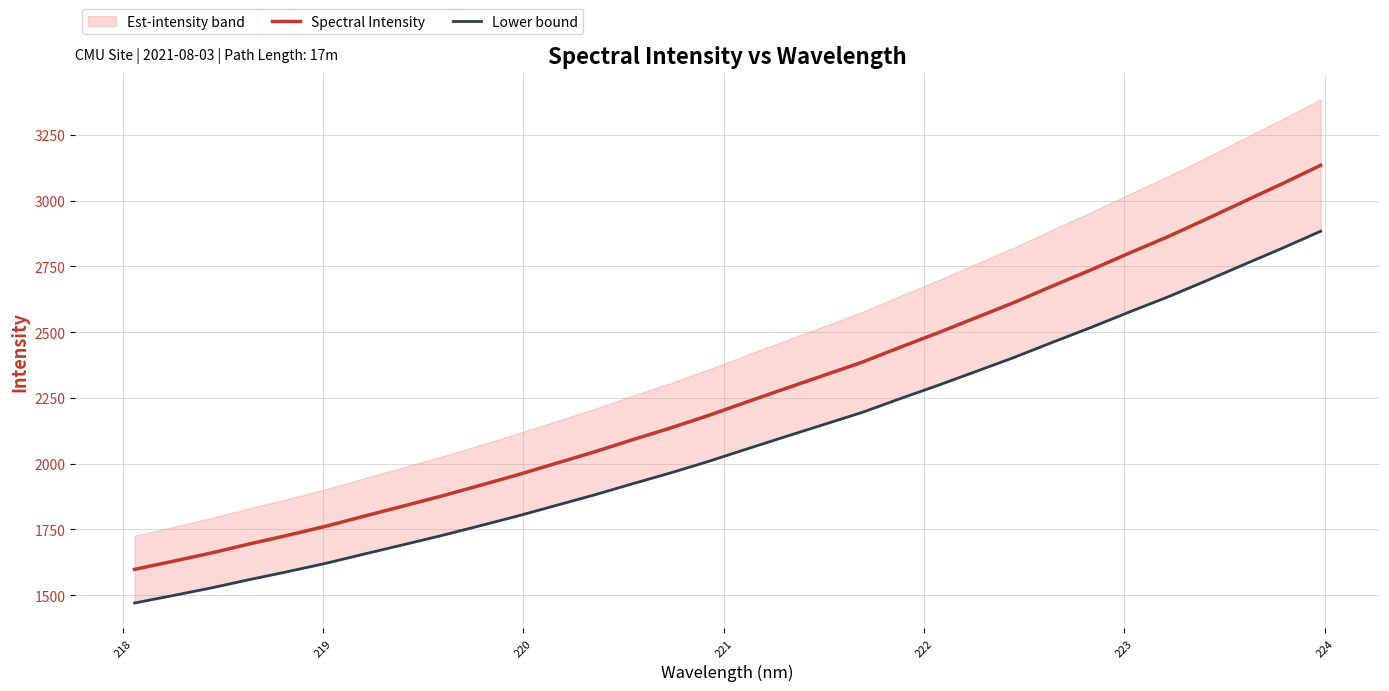

What is the minimum value for Spectral Intensity?

1598.2